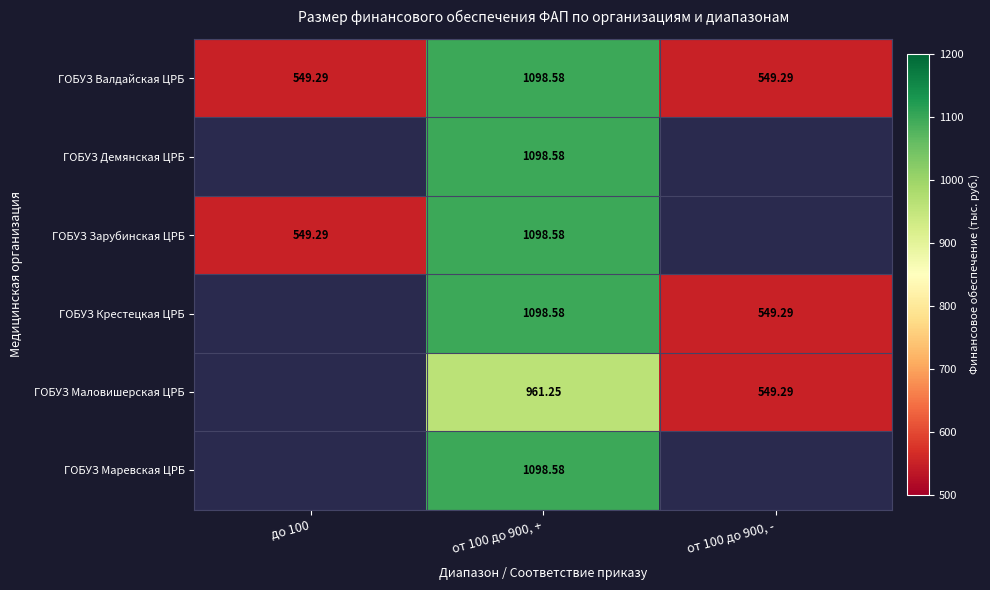

What value does the ГОБУЗ Валдайская ЦРБ series have at от 100 до 900, +?

1098.6